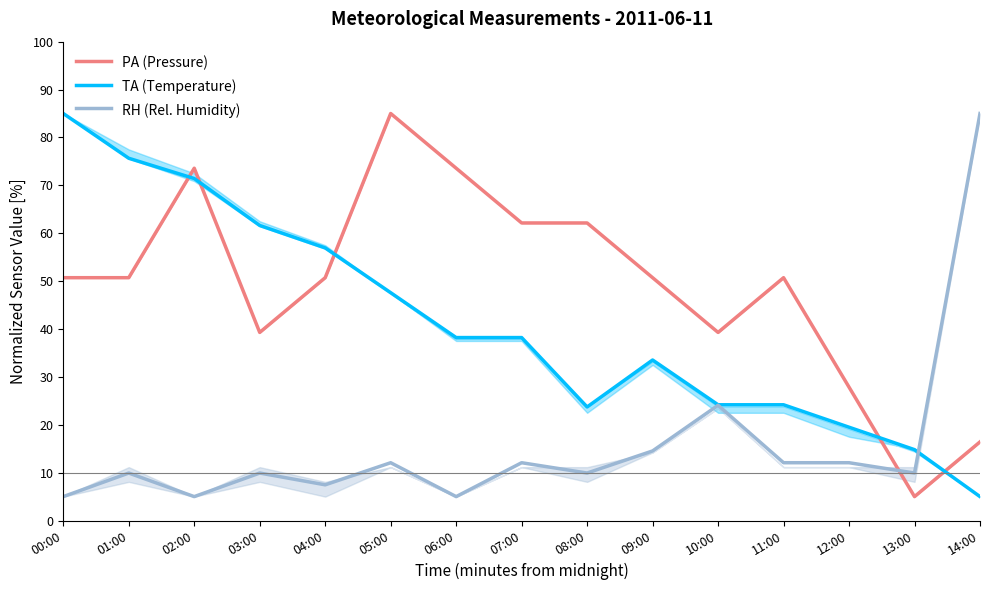

Between 04:00 and 14:00, which series saw the biggest shift?

RH (Rel. Humidity)